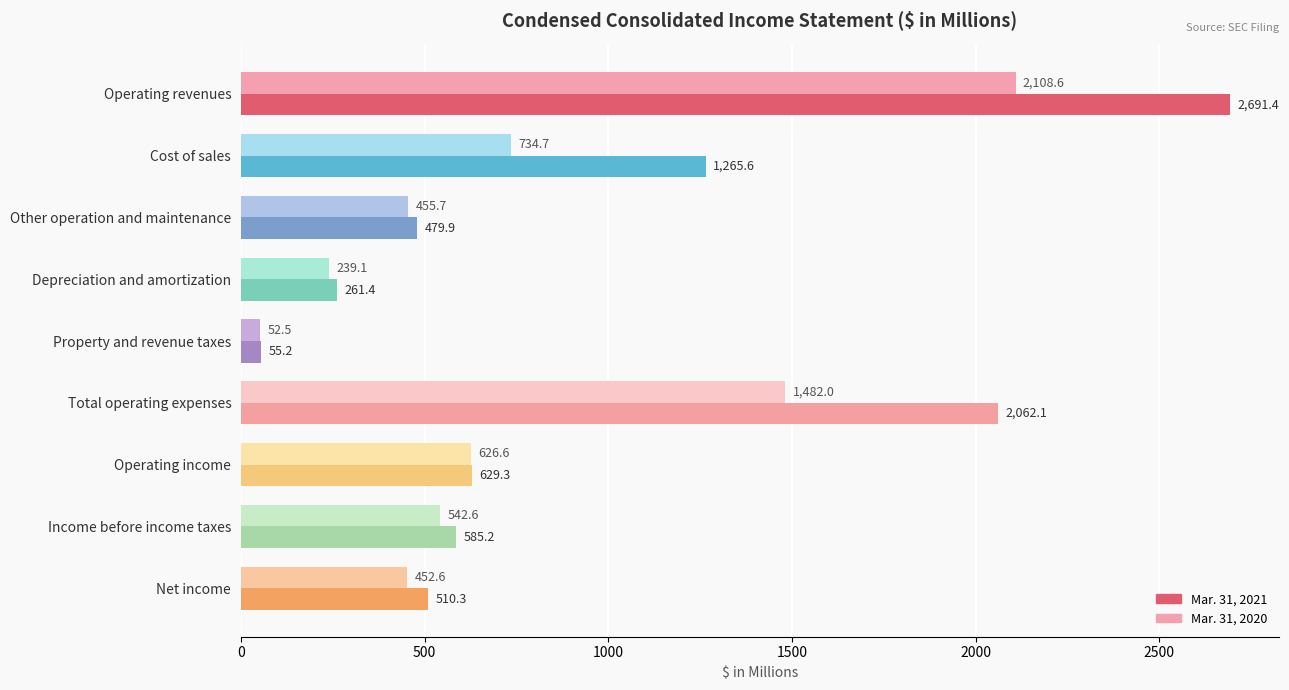

Which category has the lowest value in the Mar. 31, 2020 series?

Property and revenue taxes